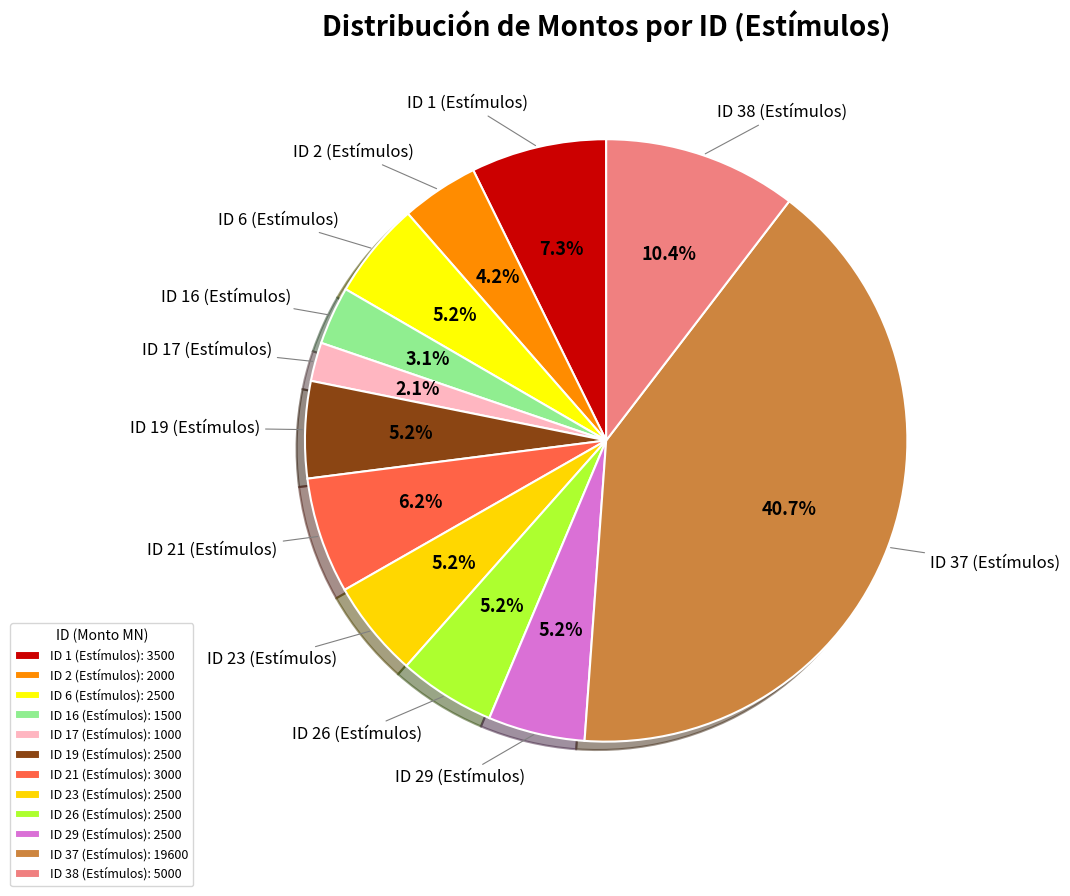

To the nearest percent, what is the combined percentage of ID 2 (Estímulos) and ID 19 (Estímulos)?

9%